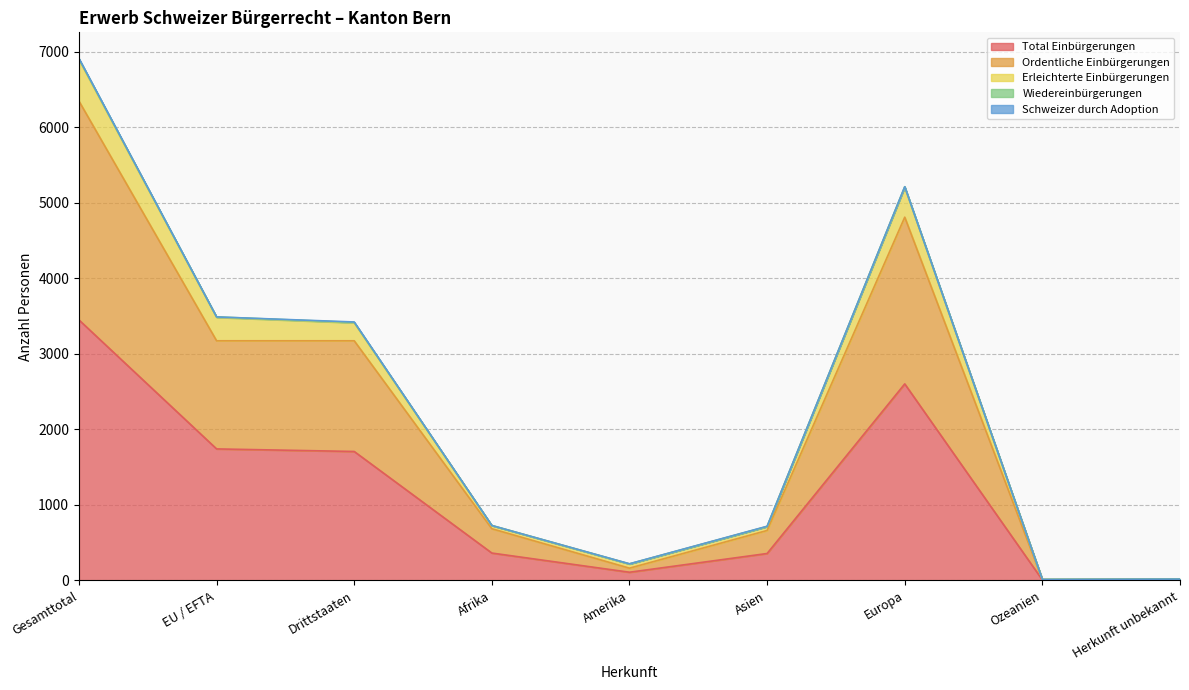

Where is Erleichterte Einbürgerungen nearest to the value 3460?

EU / EFTA